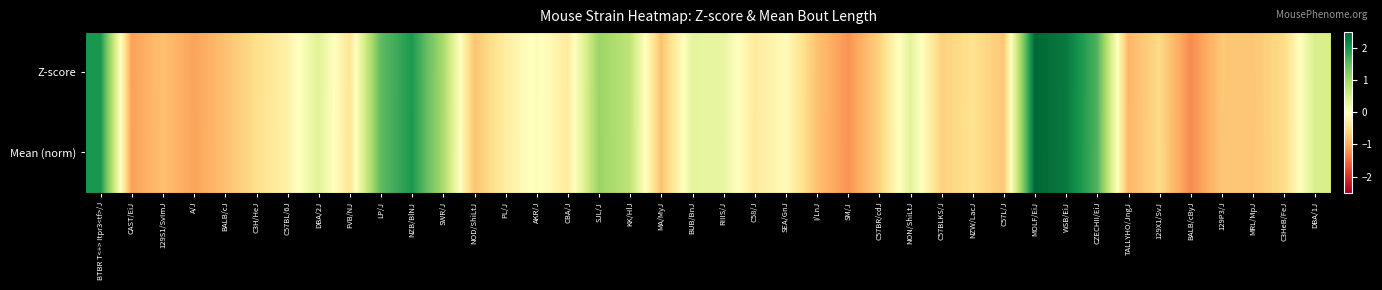

Reading left to right, extract all data points from this chart.

Z-score: BTBR T<+> Itpr3<tf>/J=2.0	CAST/EiJ=-1.1	129S1/SvImJ=-0.8	A/J=-1.1	BALB/cJ=-0.8	C3H/HeJ=-0.5	C57BL/6J=-0.2	DBA/2J=0.4	FVB/NJ=-0.4	LP/J=1.5	NZB/BlNJ=2.0	SWR/J=1.0	NOD/ShiLtJ=-0.8	PL/J=-0.3	AKR/J=0.1	CBA/J=-0.3	SJL/J=1.1	KK/HlJ=0.8	MA/MyJ=-0.8	BUB/BnJ=0.3	RIIIS/J=0.3	C58/J=-0.3	SEA/GnJ=-0.1	I/LnJ=-0.8	SM/J=-1.2	C57BR/cdJ=-0.6	NON/ShiLtJ=0.4	C57BLKS/J=-0.7	NZW/LacJ=-0.5	C57L/J=-0.7	MOLF/EiJ=2.5	WSB/EiJ=2.3	CZECHII/EiJ=1.6	TALLYHO/JngJ=-0.9	129X1/SvJ=-0.6	BALB/cByJ=-1.3	129P3/J=-0.7	MRL/MpJ=-0.8	C3HeB/FeJ=-0.5	DBA/1J=0.5
Mean (norm): BTBR T<+> Itpr3<tf>/J=2.0	CAST/EiJ=-1.1	129S1/SvImJ=-0.8	A/J=-1.1	BALB/cJ=-0.8	C3H/HeJ=-0.5	C57BL/6J=-0.2	DBA/2J=0.4	FVB/NJ=-0.4	LP/J=1.5	NZB/BlNJ=2.0	SWR/J=1.0	NOD/ShiLtJ=-0.8	PL/J=-0.3	AKR/J=0.1	CBA/J=-0.3	SJL/J=1.1	KK/HlJ=0.8	MA/MyJ=-0.8	BUB/BnJ=0.3	RIIIS/J=0.3	C58/J=-0.3	SEA/GnJ=-0.1	I/LnJ=-0.8	SM/J=-1.2	C57BR/cdJ=-0.6	NON/ShiLtJ=0.4	C57BLKS/J=-0.6	NZW/LacJ=-0.5	C57L/J=-0.7	MOLF/EiJ=2.5	WSB/EiJ=2.3	CZECHII/EiJ=1.6	TALLYHO/JngJ=-0.9	129X1/SvJ=-0.5	BALB/cByJ=-1.3	129P3/J=-0.7	MRL/MpJ=-0.8	C3HeB/FeJ=-0.5	DBA/1J=0.5